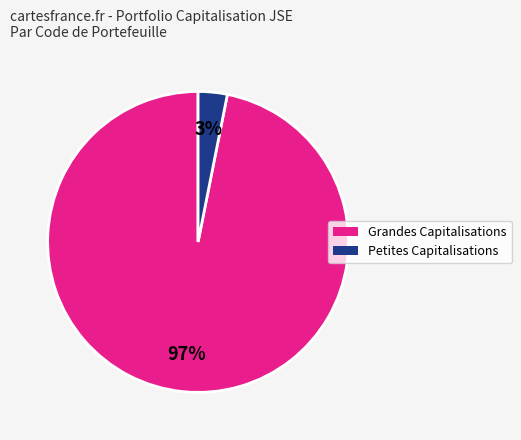

Does any single category account for the majority?

Yes